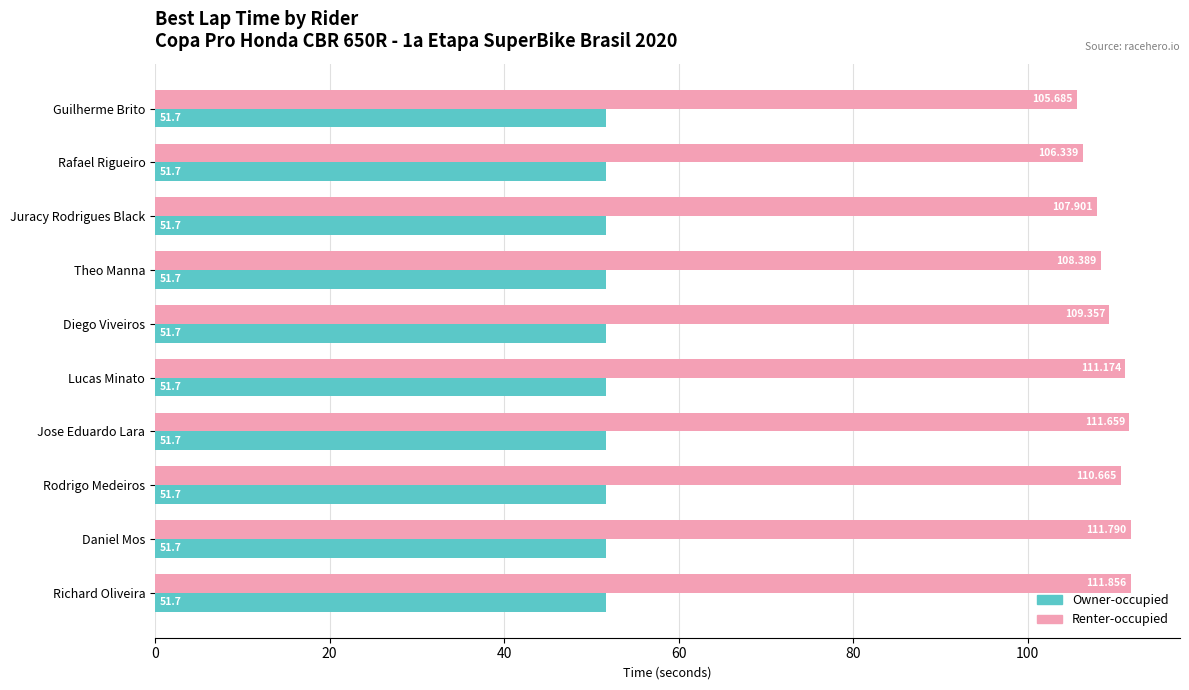

Between Juracy Rodrigues Black and Daniel Mos, which series saw the biggest shift?

Renter-occupied